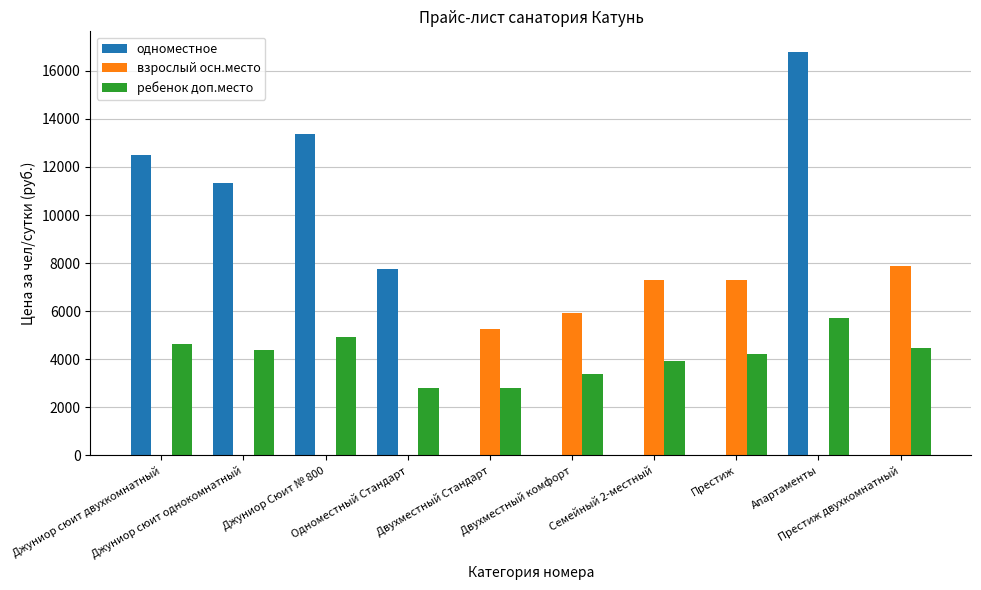

What is the greatest value displayed?

16800